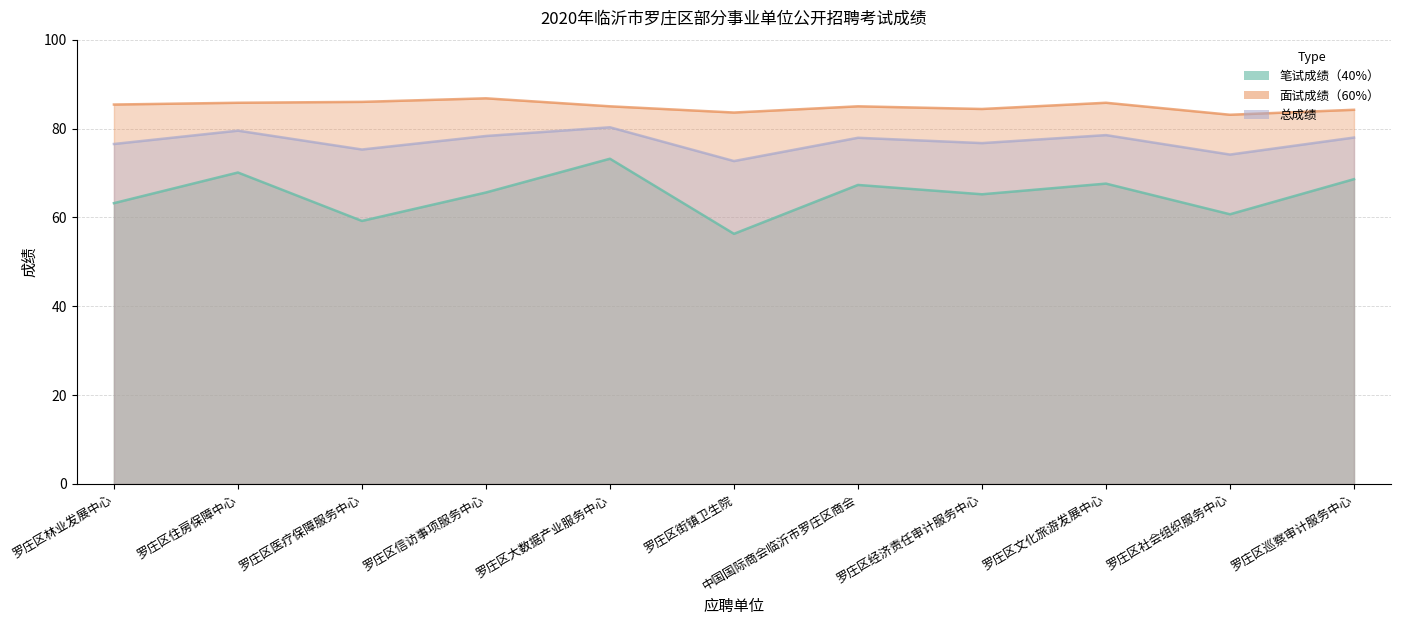

Is the value of 总成绩 at 罗庄区医疗保障服务中心 greater than the value of 面试成绩（60%） at 罗庄区林业发展中心?

No